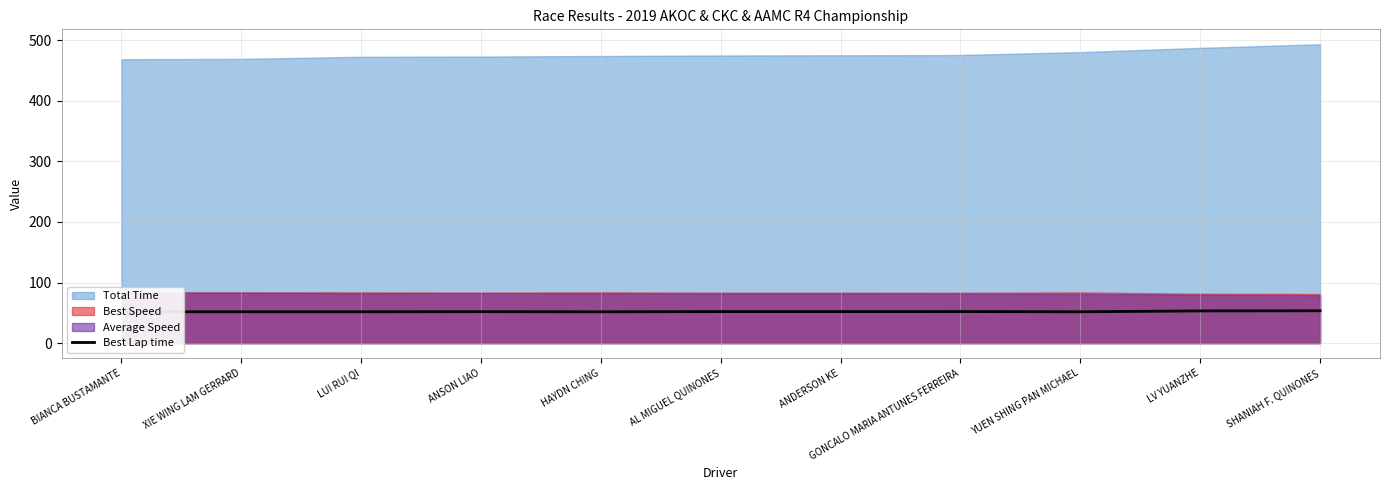

At which category does the data reach its first local peak?

XIE WING LAM GERRARD